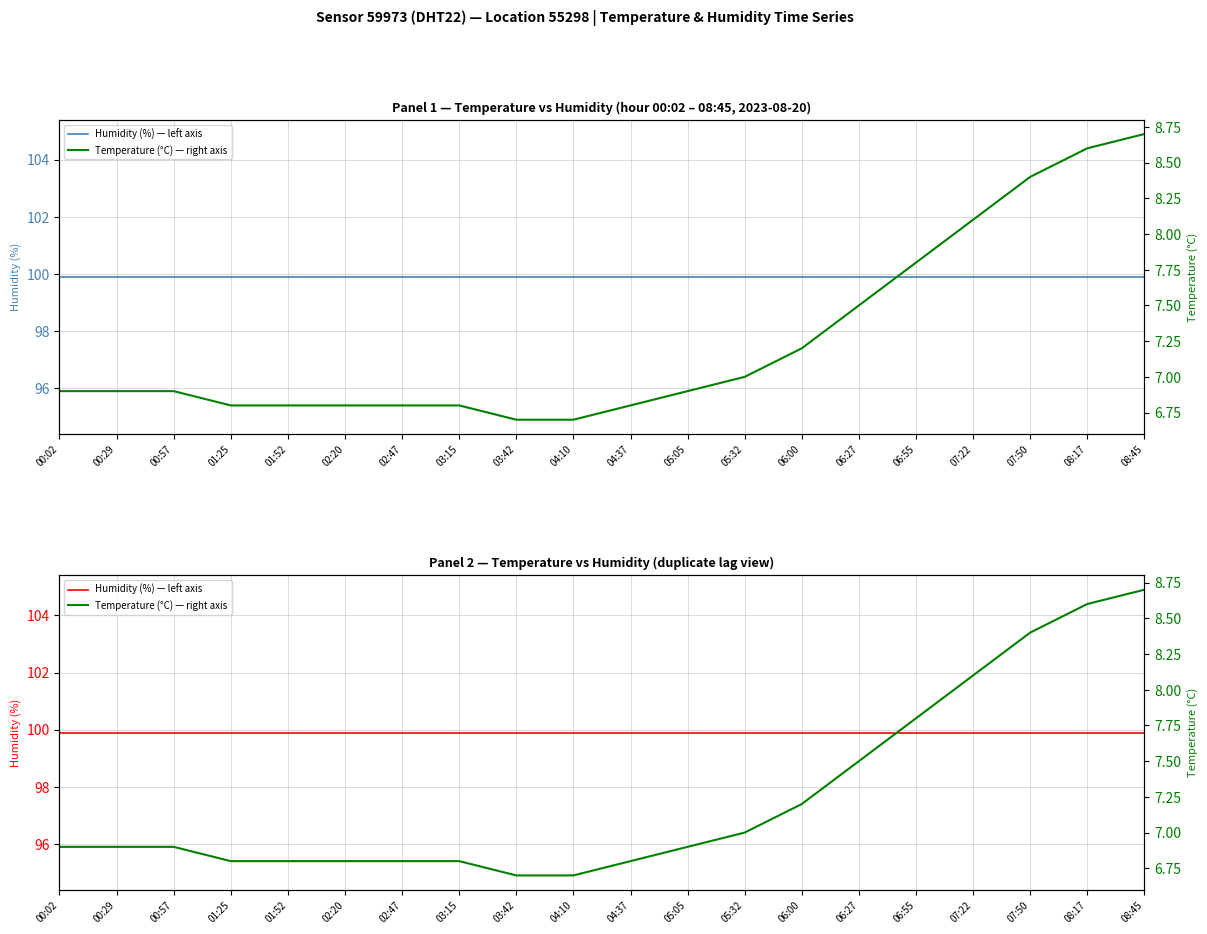

What is the average value of the Temperature (°C) — right axis series?

7.3